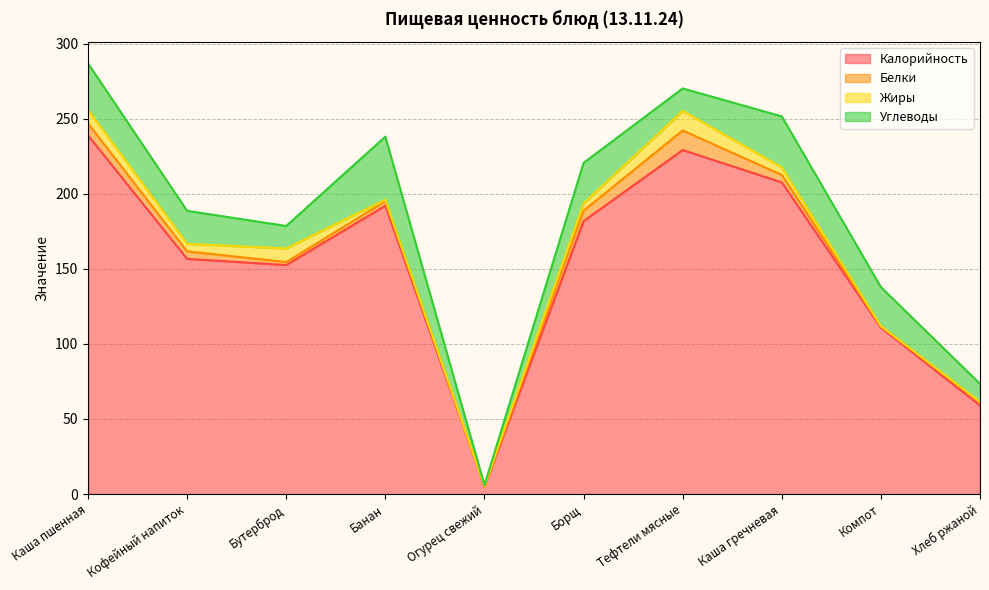

Is it true that Жиры equals 21.2 at Тефтели мясные?

False